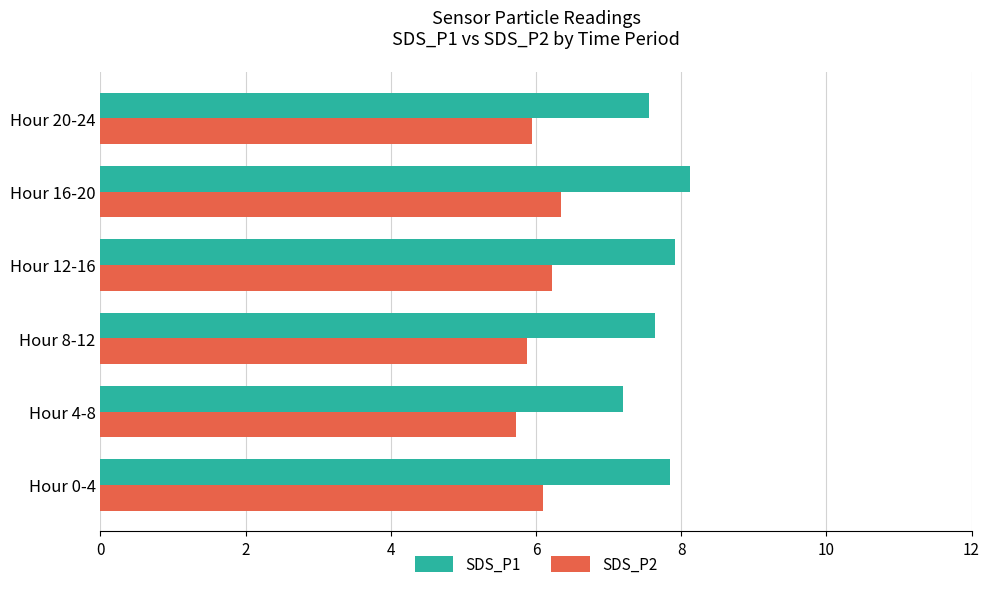

Which series has the largest total across all categories?

SDS_P1